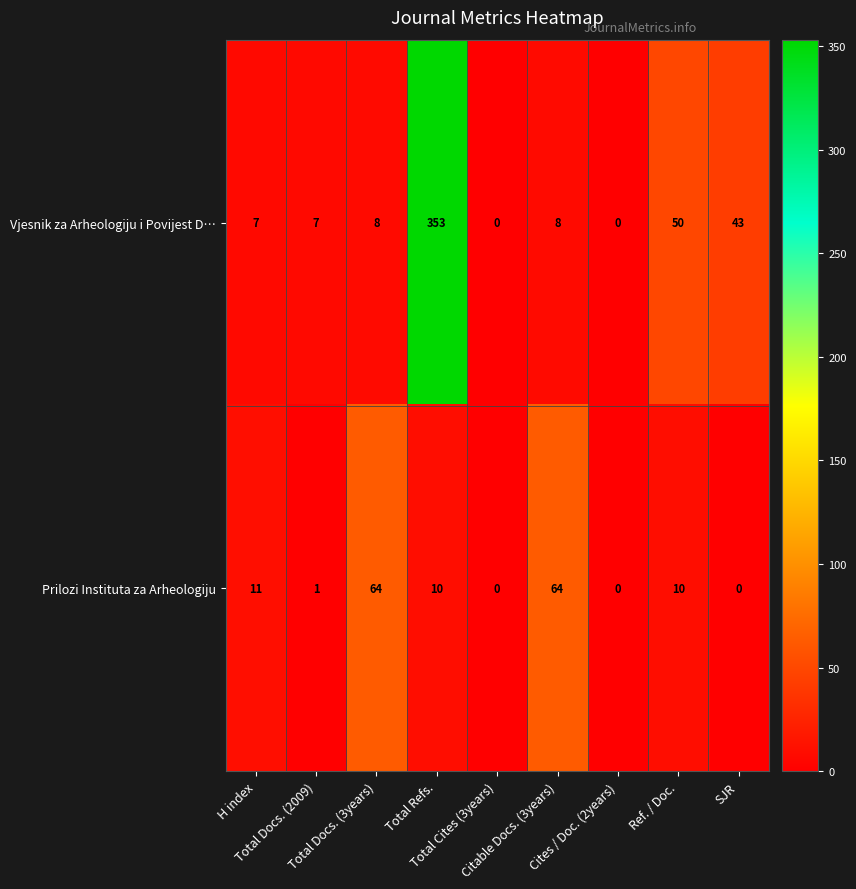

Rank the series by their average value, from lowest to highest.

Prilozi Instituta za Arheologiju, Vjesnik za Arheologiju i Povijest D…